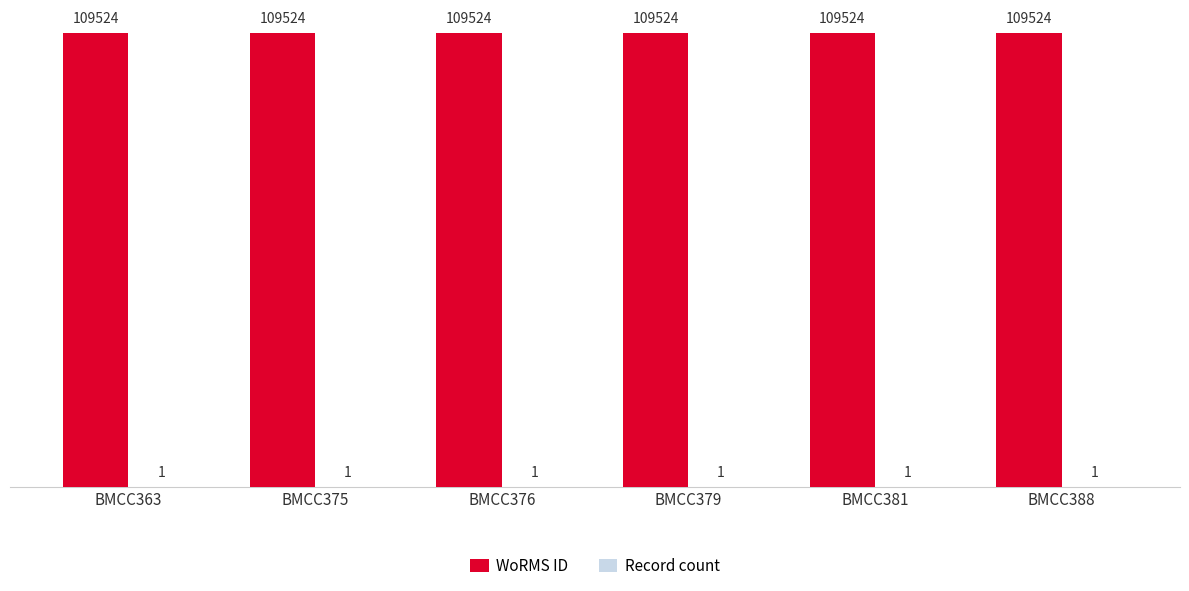

What is the total value across all series at BMCC375?

109525